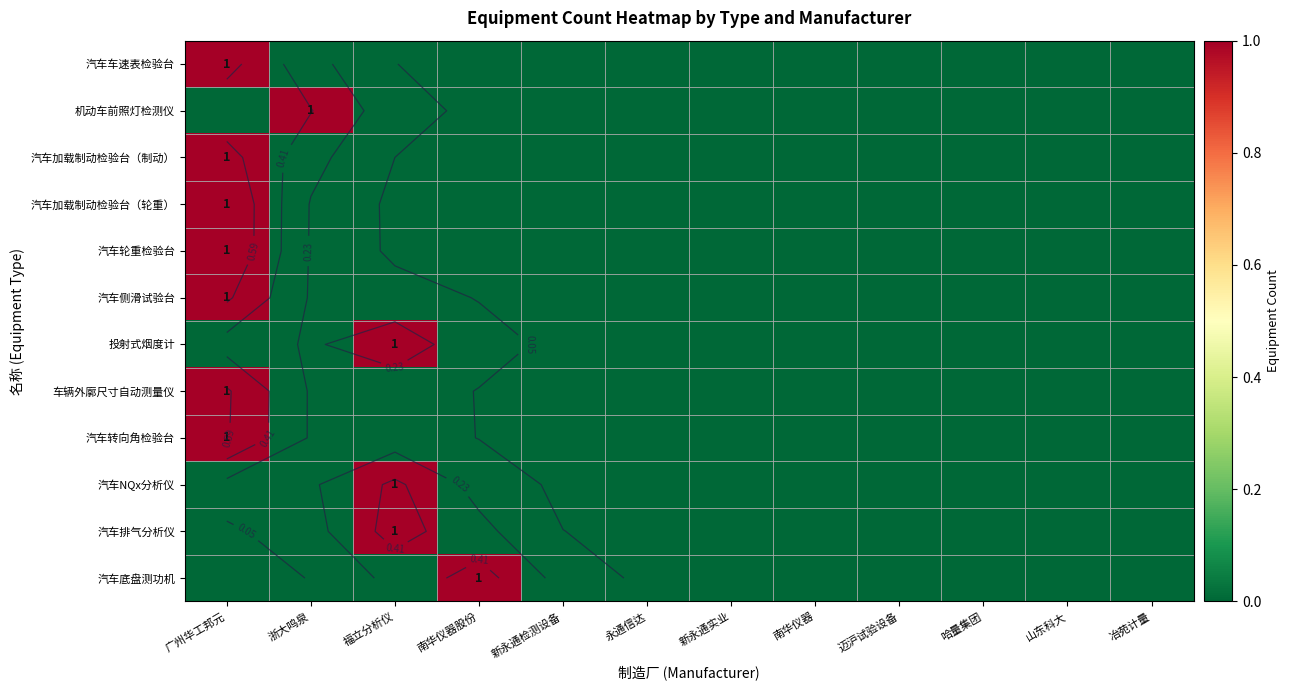

Which has a higher value, 南华仪器 or 哈量集团?

南华仪器